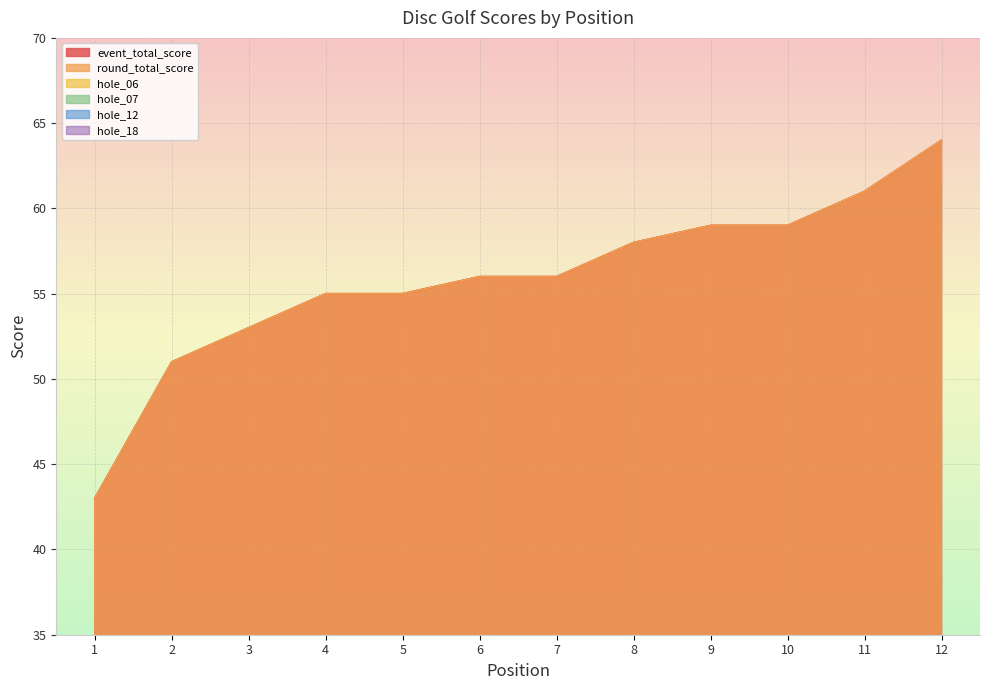

The hole_12 series shows 2 at 4. True or false?

True